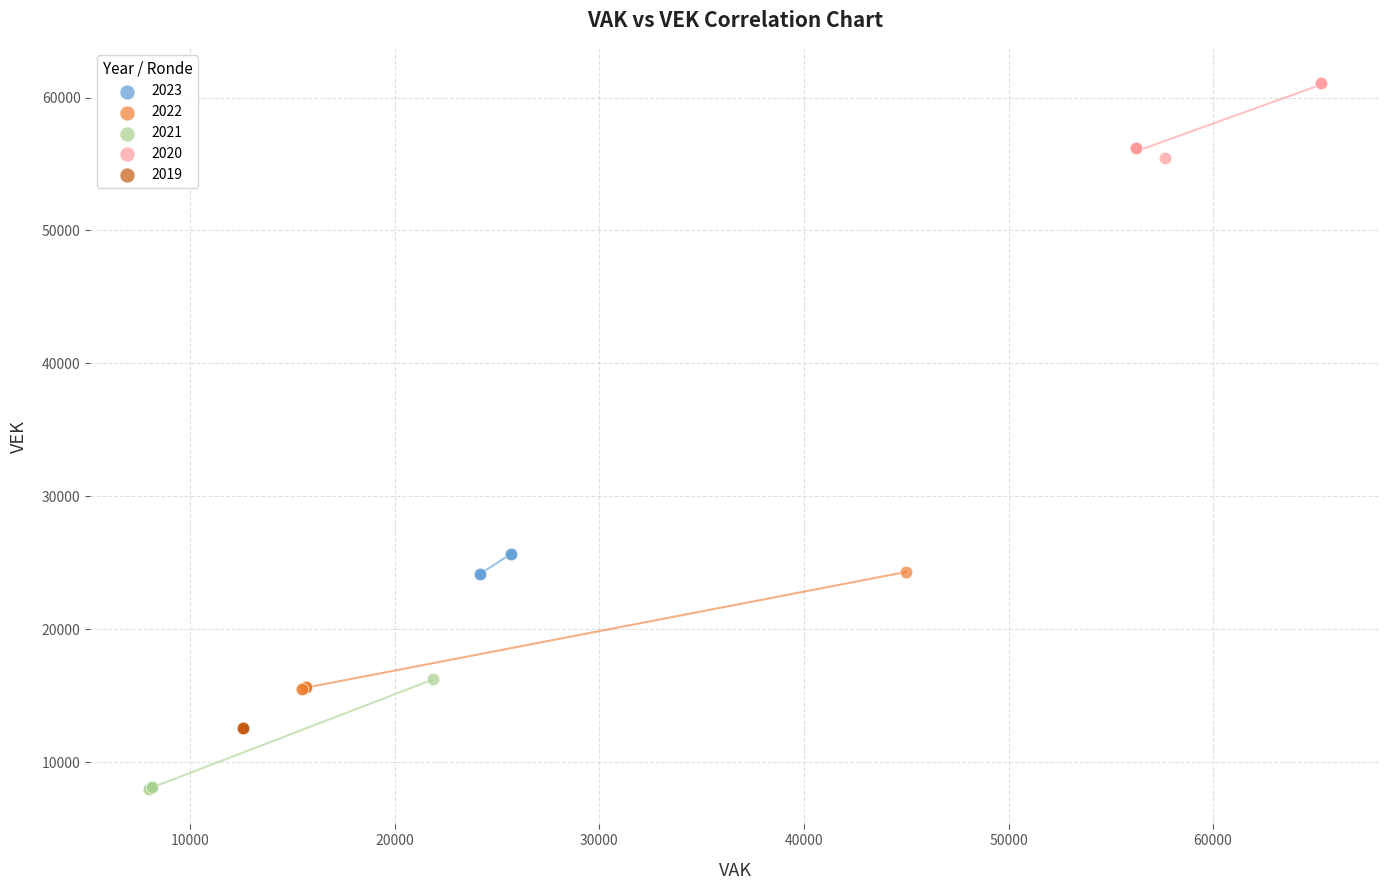

Which series reaches the maximum Y coordinate?

2020